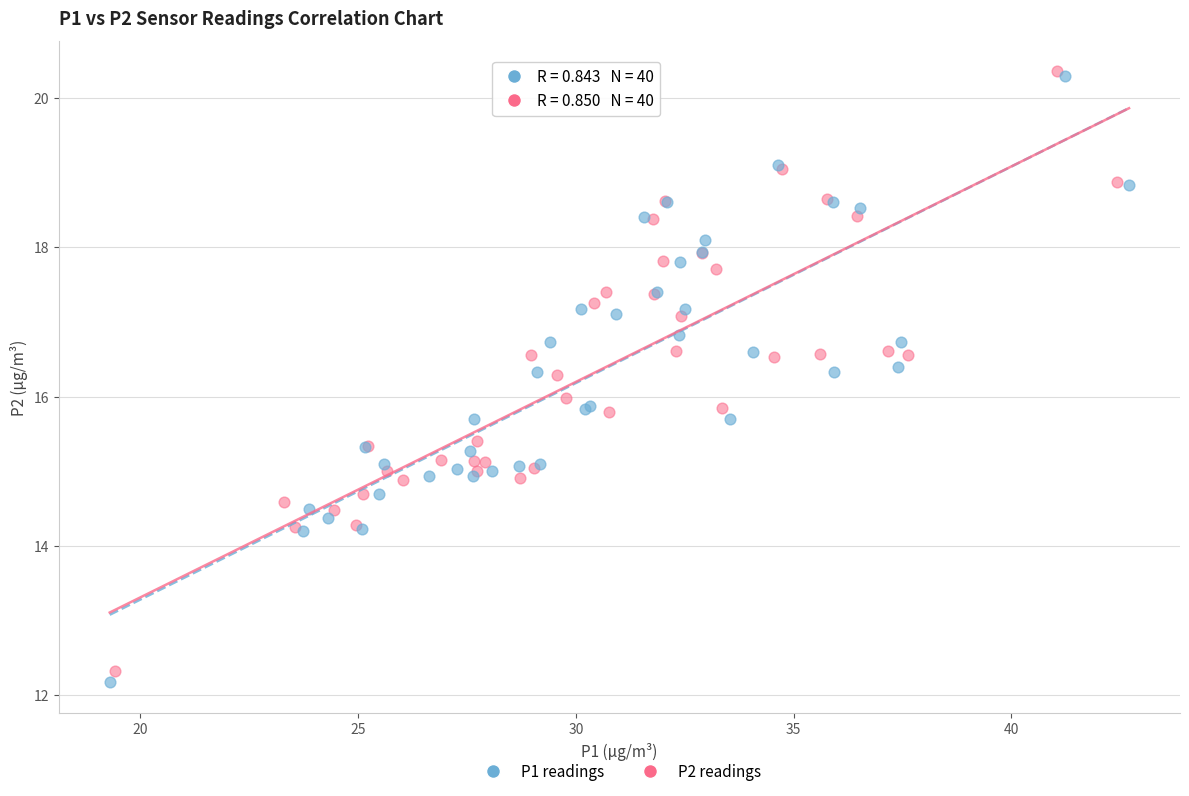

Which series contains the lowest Y value?

P1 readings